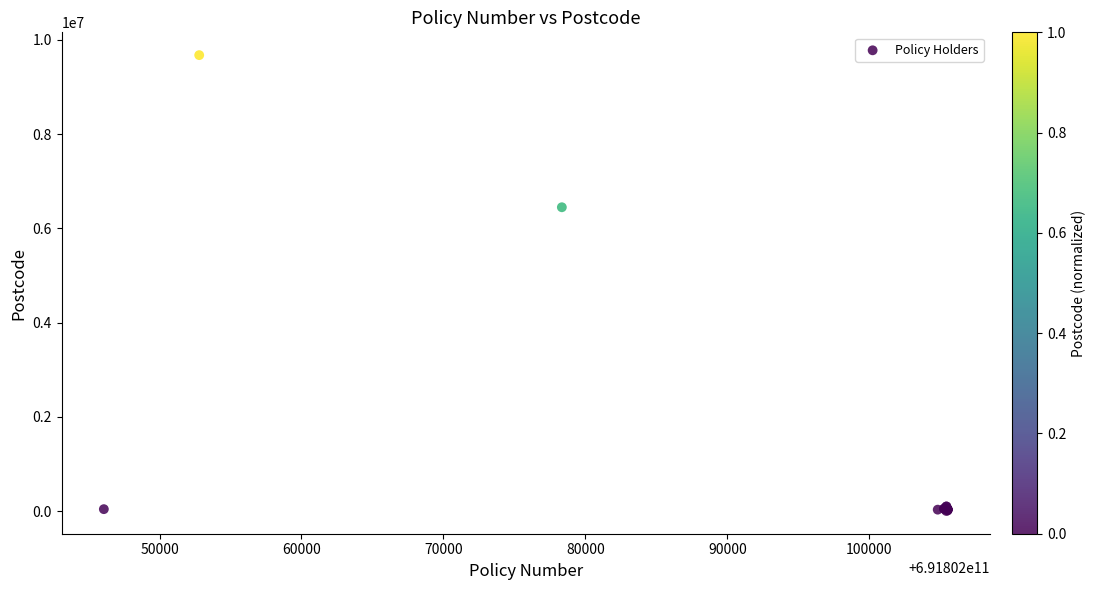

What Y value in the scatter plot is closest to 4838874?

6447010